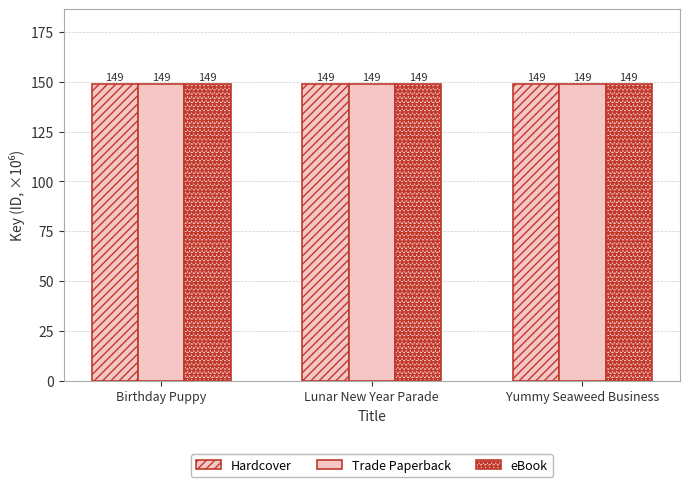

At which category is the sum across all series the highest?

Birthday Puppy